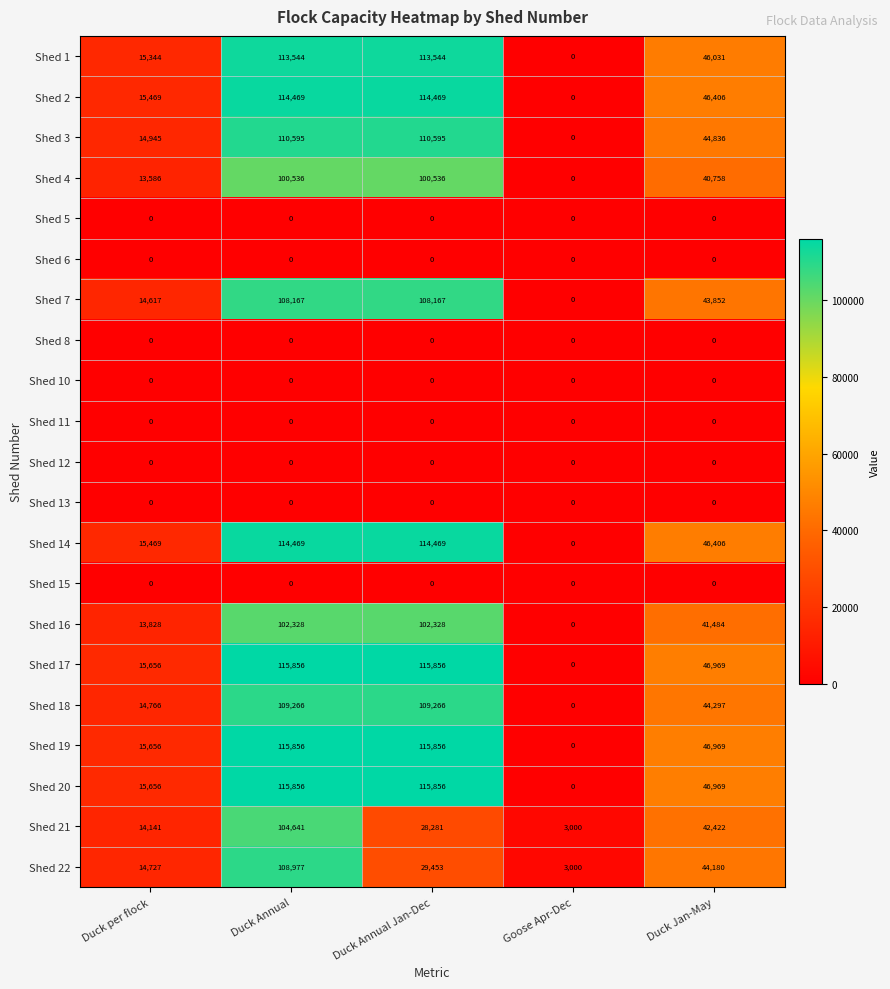

Which category has the lowest value in the Shed 16 series?

Goose Apr-Dec